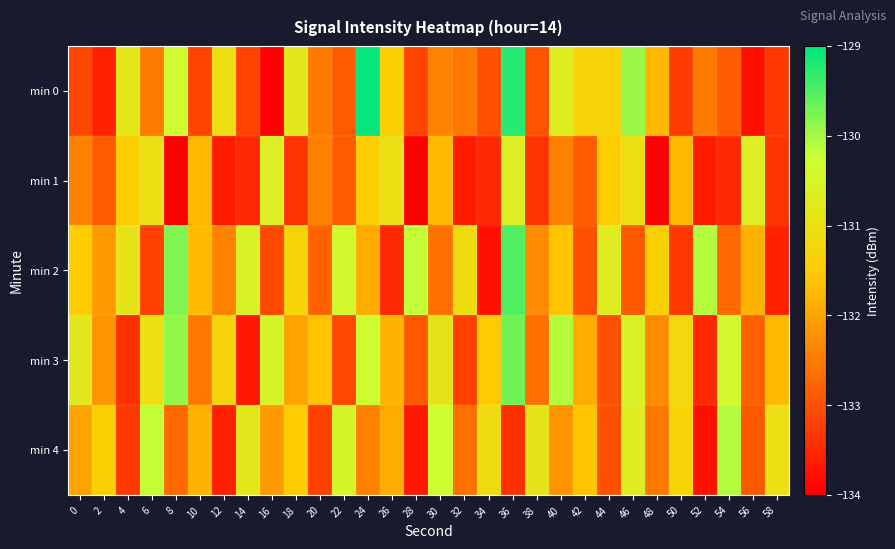

How many categories are shown in the chart?

30